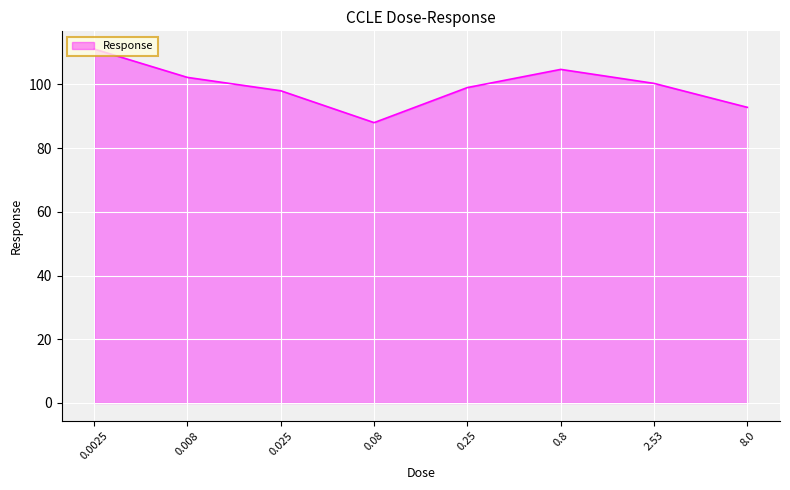

The value at 0.0025 is 111.1. True or false?

True